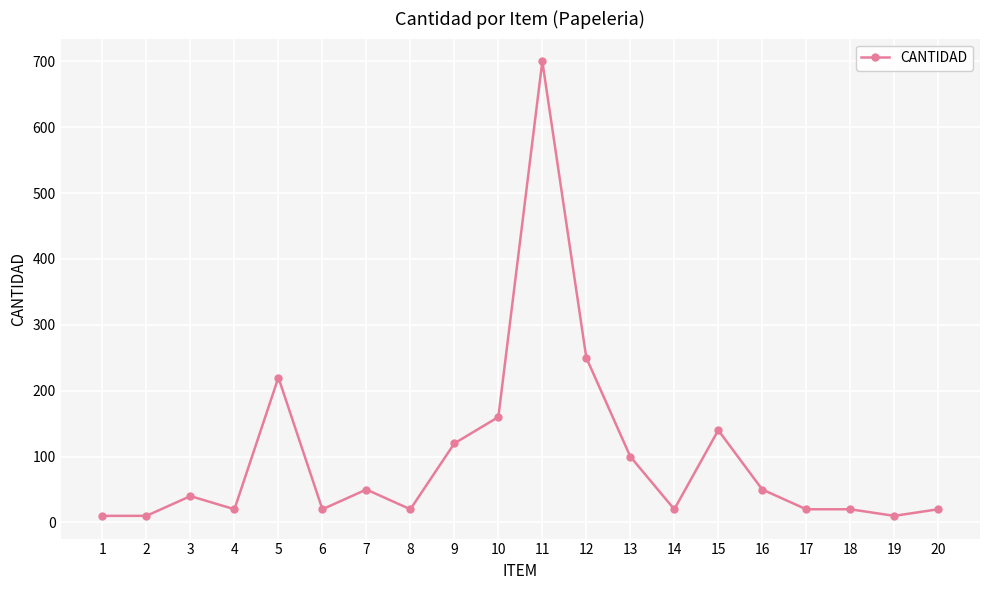

What is the change in value from 1 to 5?

+210